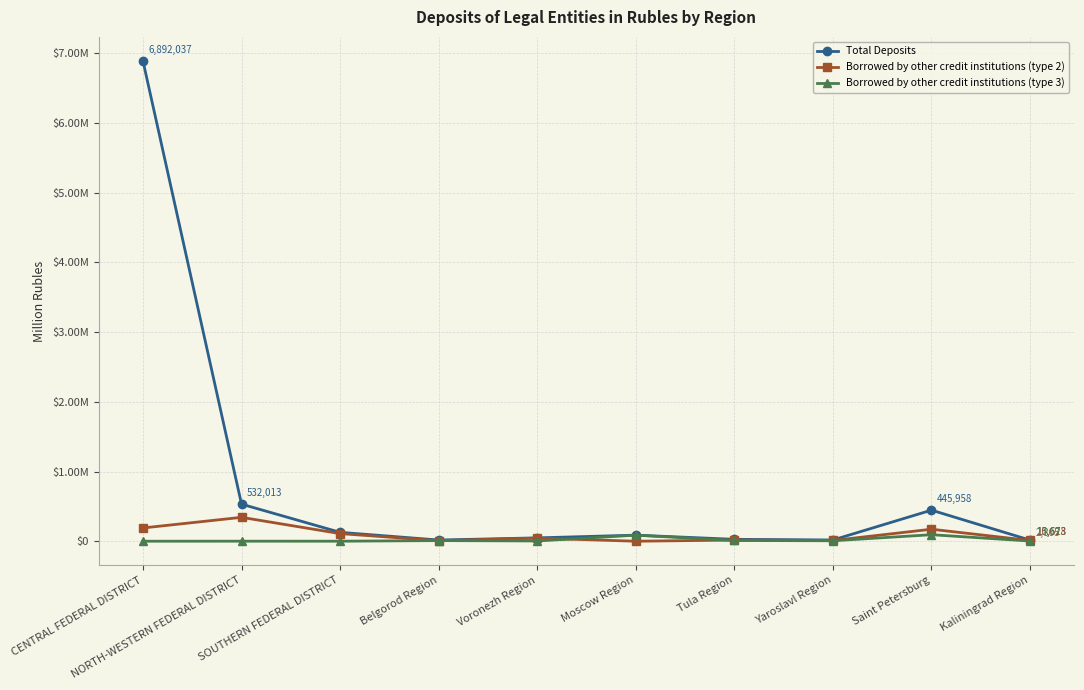

Rank the categories by Total Deposits value from lowest to highest.

Kaliningrad Region, Belgorod Region, Yaroslavl Region, Tula Region, Voronezh Region, Moscow Region, SOUTHERN FEDERAL DISTRICT, Saint Petersburg, NORTH-WESTERN FEDERAL DISTRICT, CENTRAL FEDERAL DISTRICT